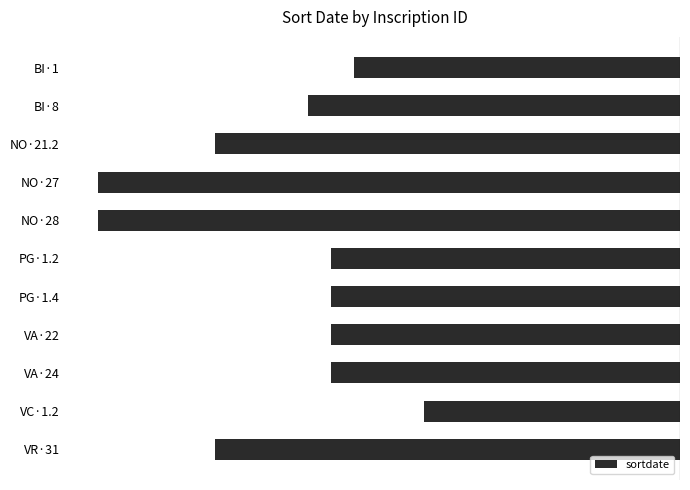

What is the sum of the values at NO·27 and VA·22?

-200